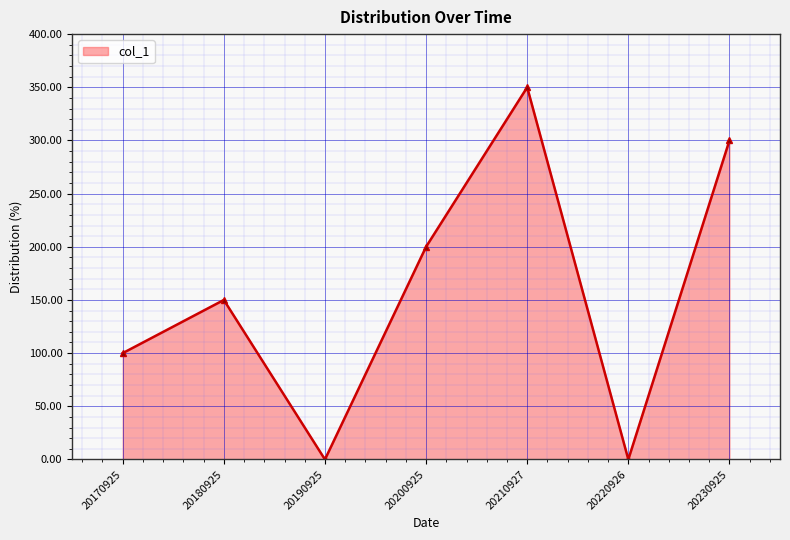

Reading right to left, list all the values displayed in this chart.

300	0	350	200	0	150	100